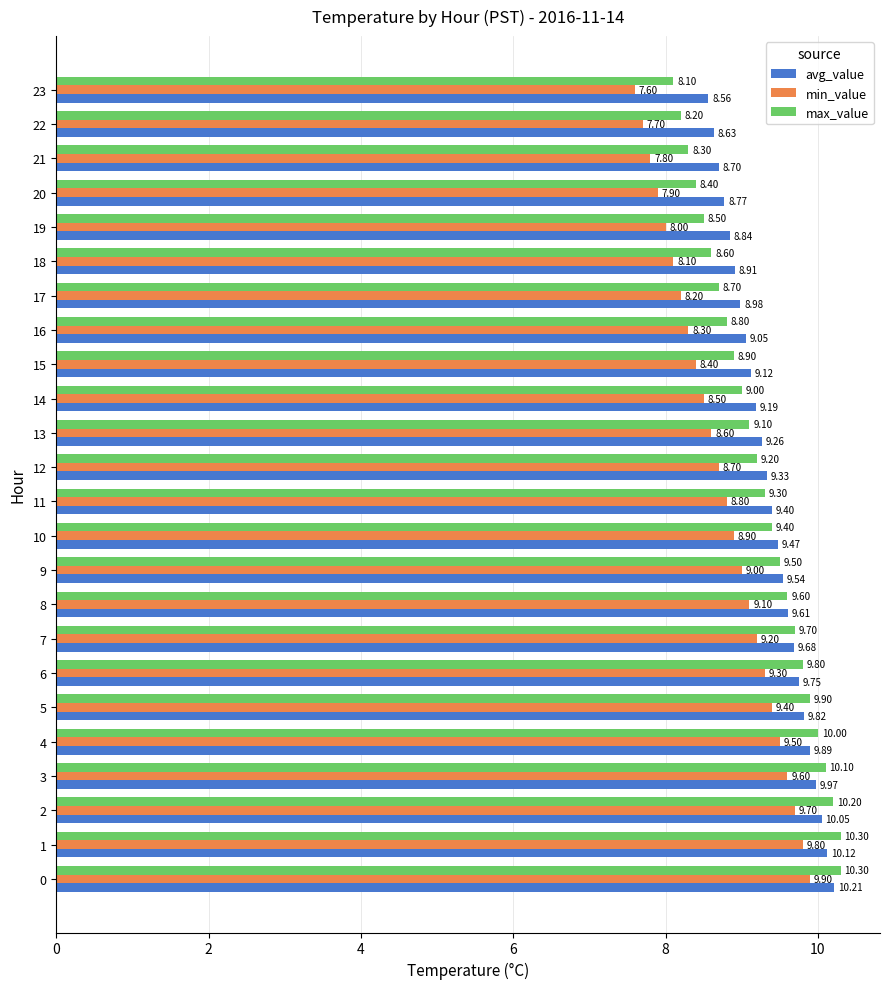

Which series has the largest total across all categories?

avg_value